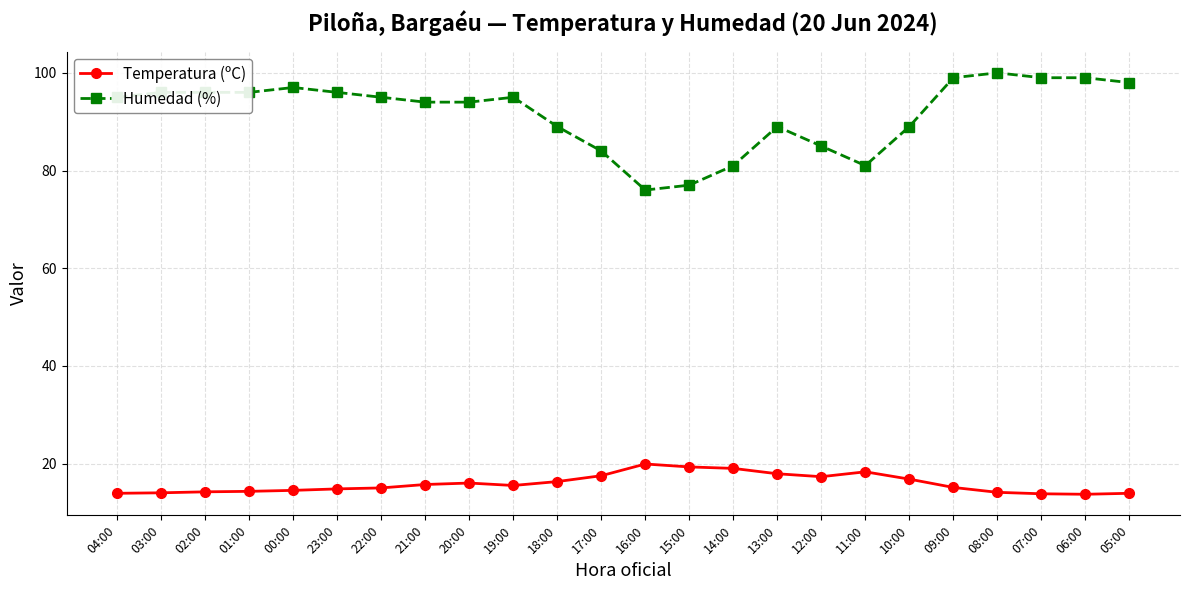

The value of Humedad (%) at 21:00 is 130.5. True or false?

False